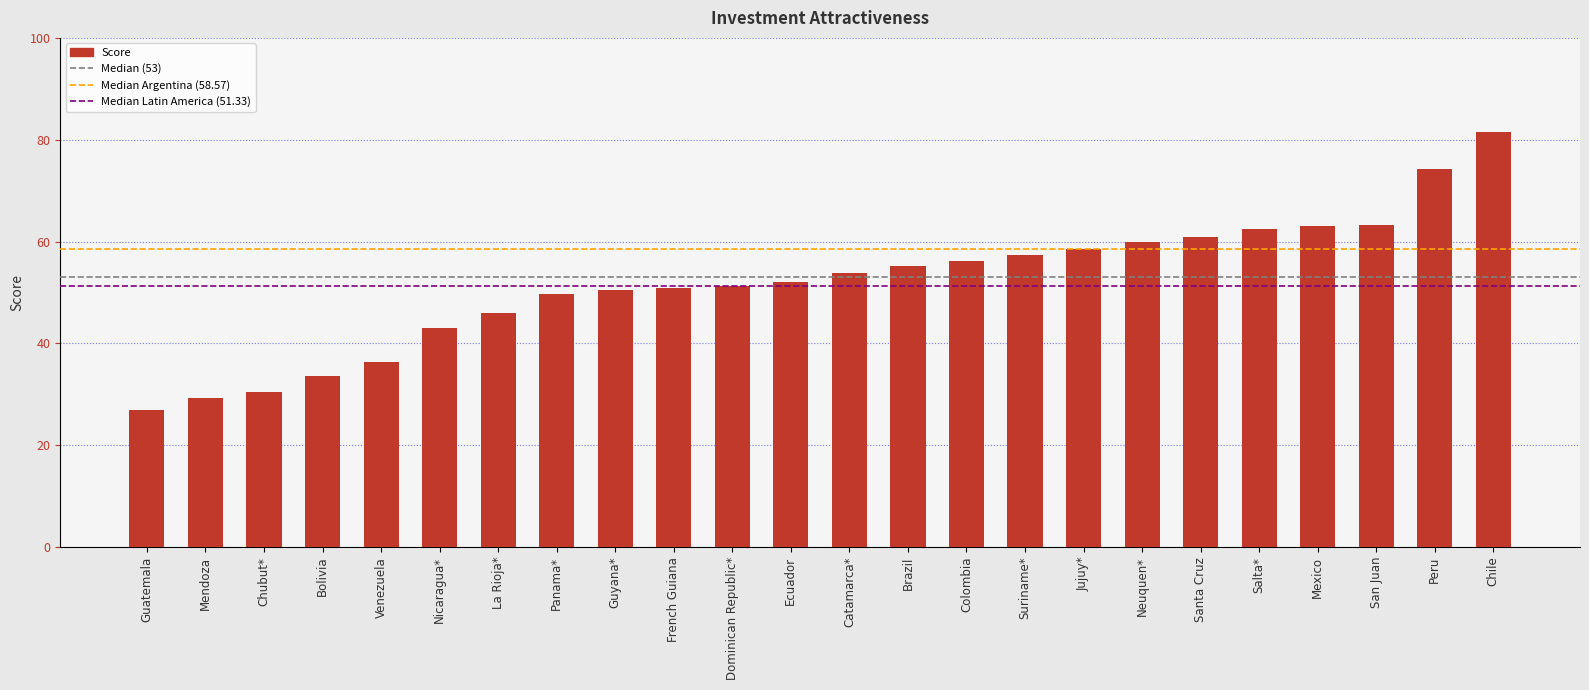

Which has a higher value, Nicaragua* or Chile?

Chile